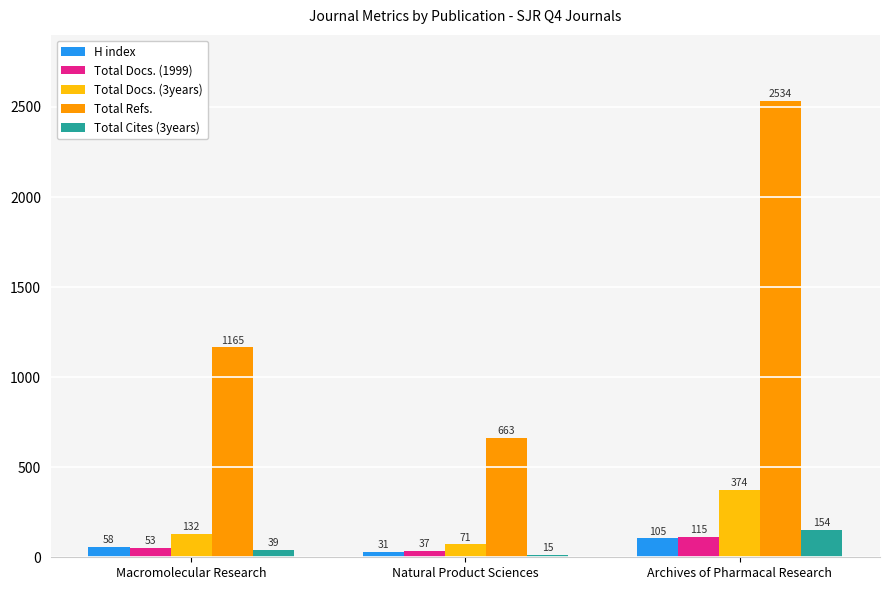

Does the chart contain any negative values?

No